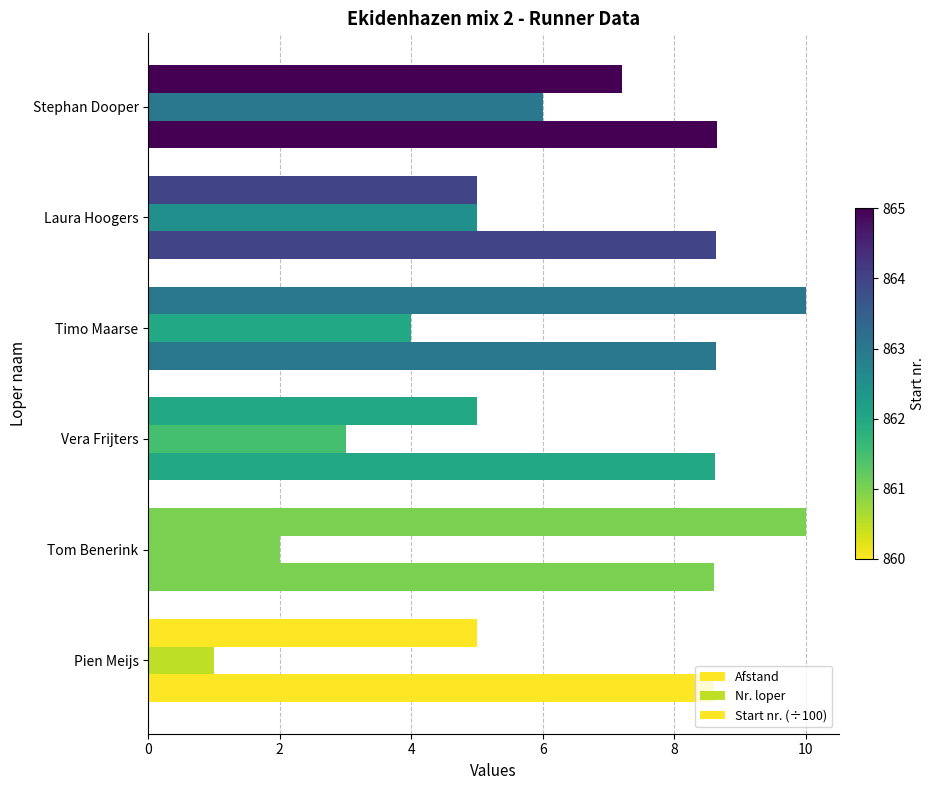

How many data points in Afstand are above 7?

3